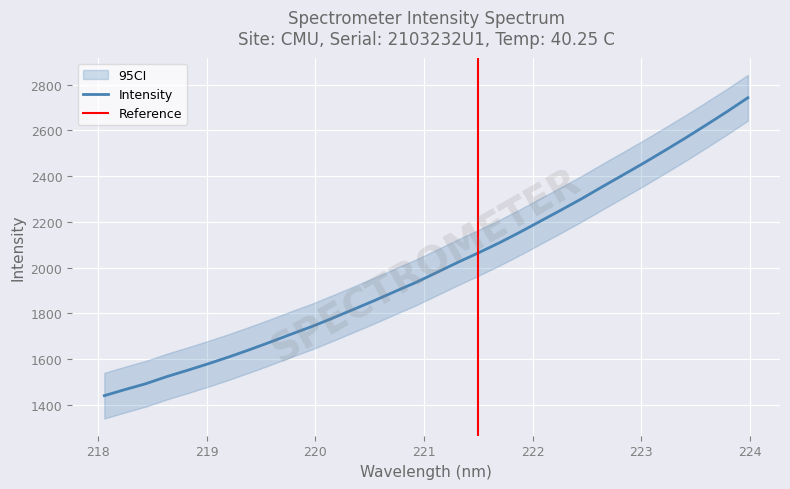

Rank the categories by value from highest to lowest.

223.9802, 223.7895, 223.5987, 223.408, 223.2172, 223.0264, 222.8355, 222.6447, 222.4538, 222.263, 222.0721, 221.8812, 221.6902, 221.4993, 221.3083, 221.1174, 220.9264, 220.7354, 220.5444, 220.3533, 220.1623, 219.9712, 219.7801, 219.589, 219.3979, 219.2067, 219.0156, 218.8244, 218.6332, 218.442, 218.2508, 218.0596